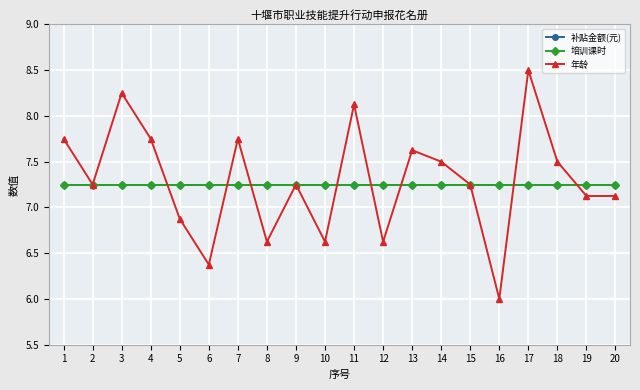

What value does the 培训课时 series have at 3?

7.2